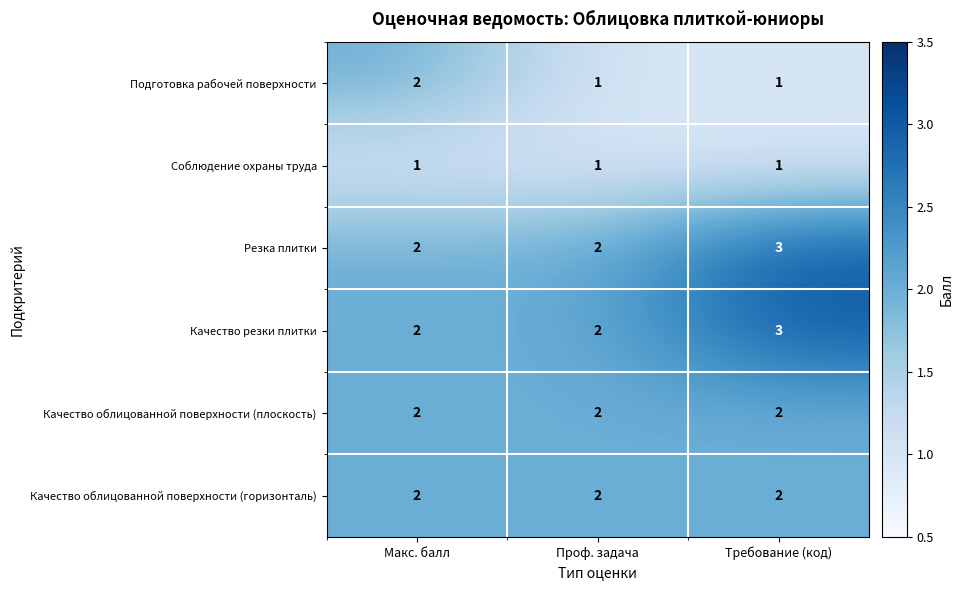

What is the greatest value displayed?

3